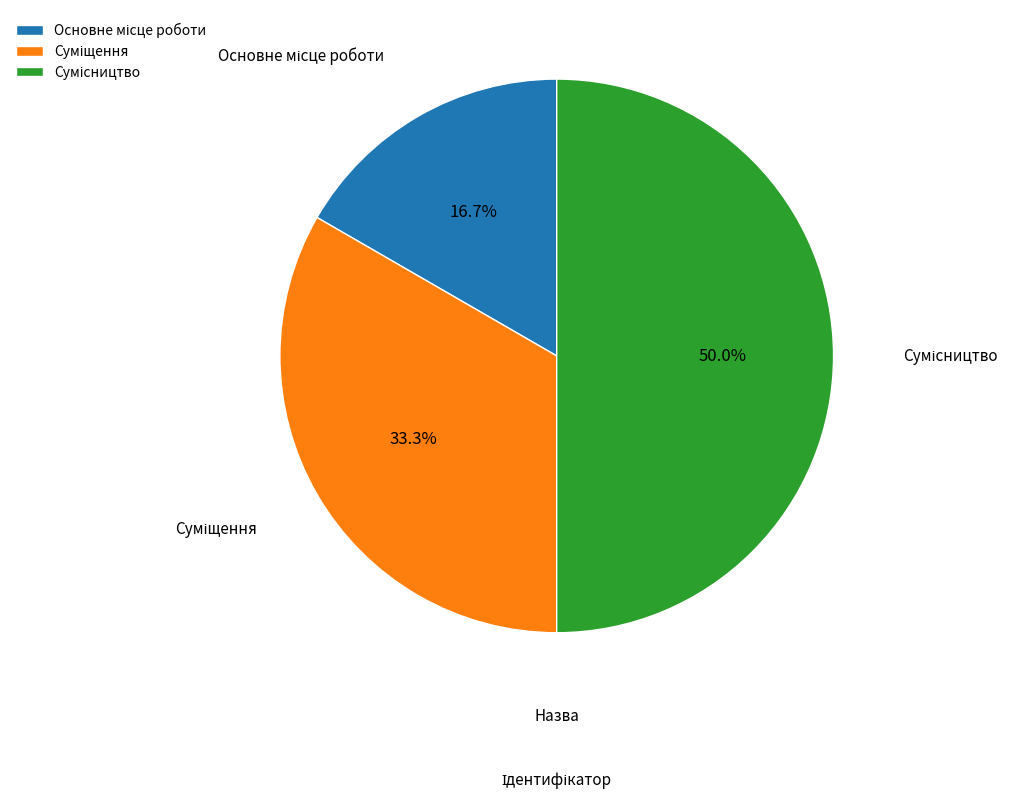

The Основне місце роботи slice represents 2% of the pie. True or false?

False